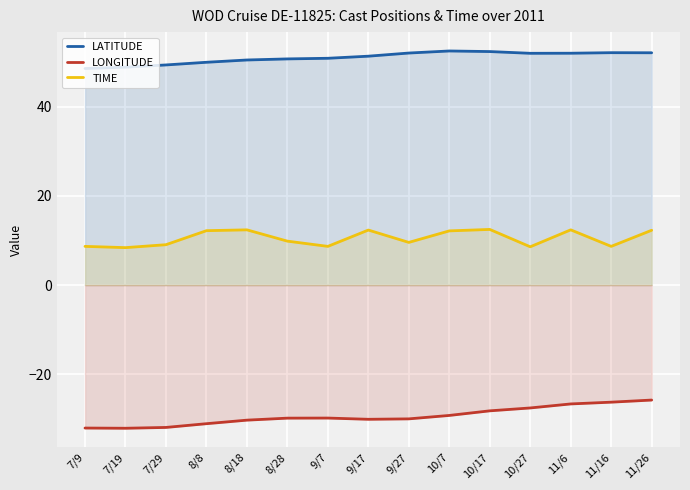

How many data points in LATITUDE are above 51?

8